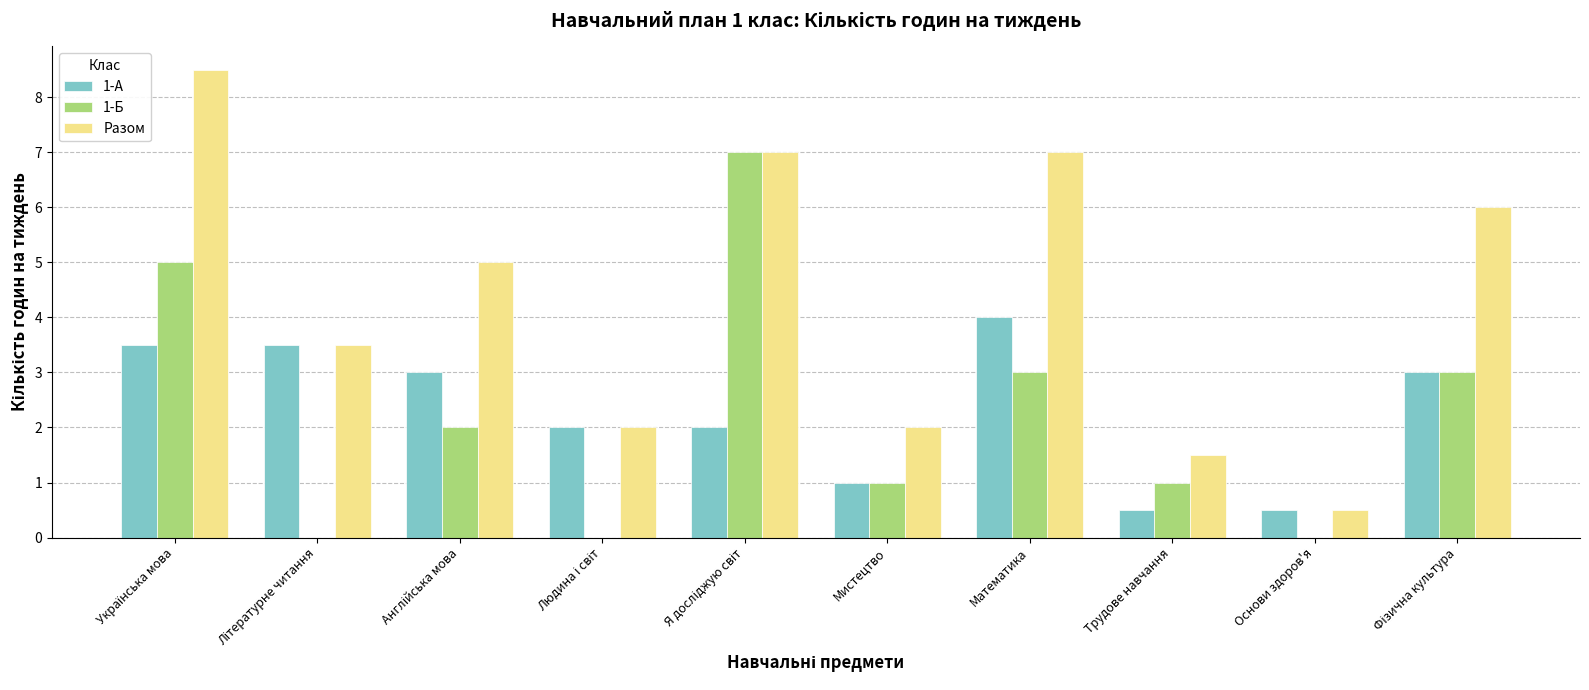

What is the maximum value shown in the chart?

8.5